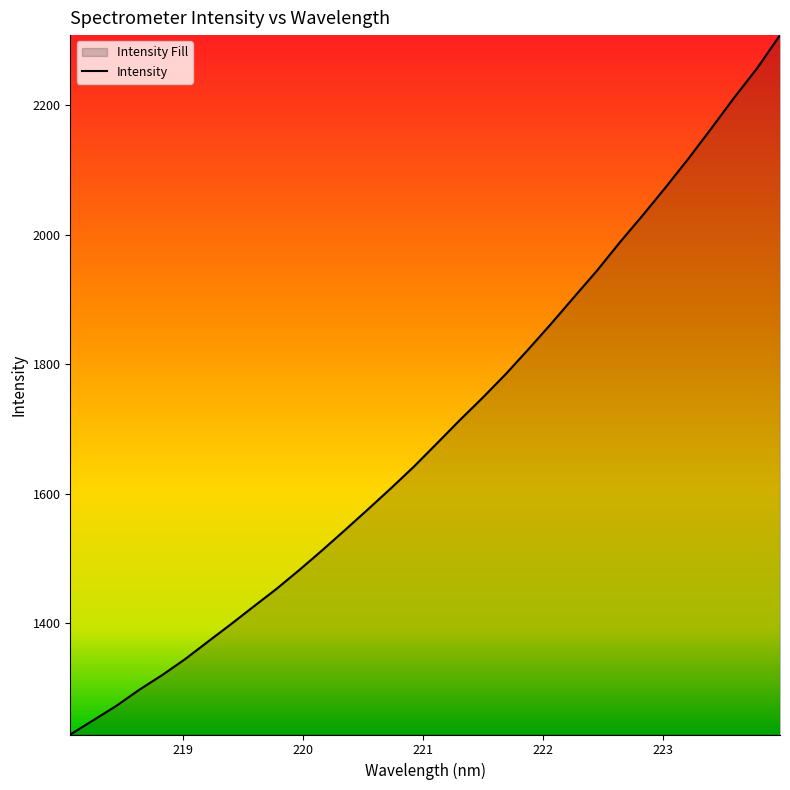

What is the maximum value shown in the chart?

2307.9